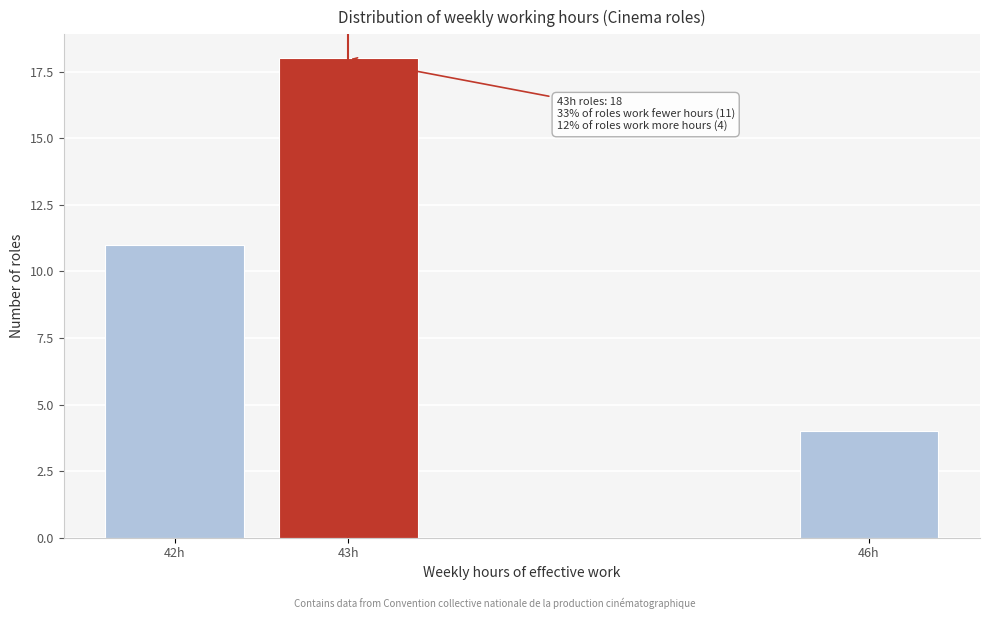

Reading left to right, extract all data points from this chart.

11	18	4